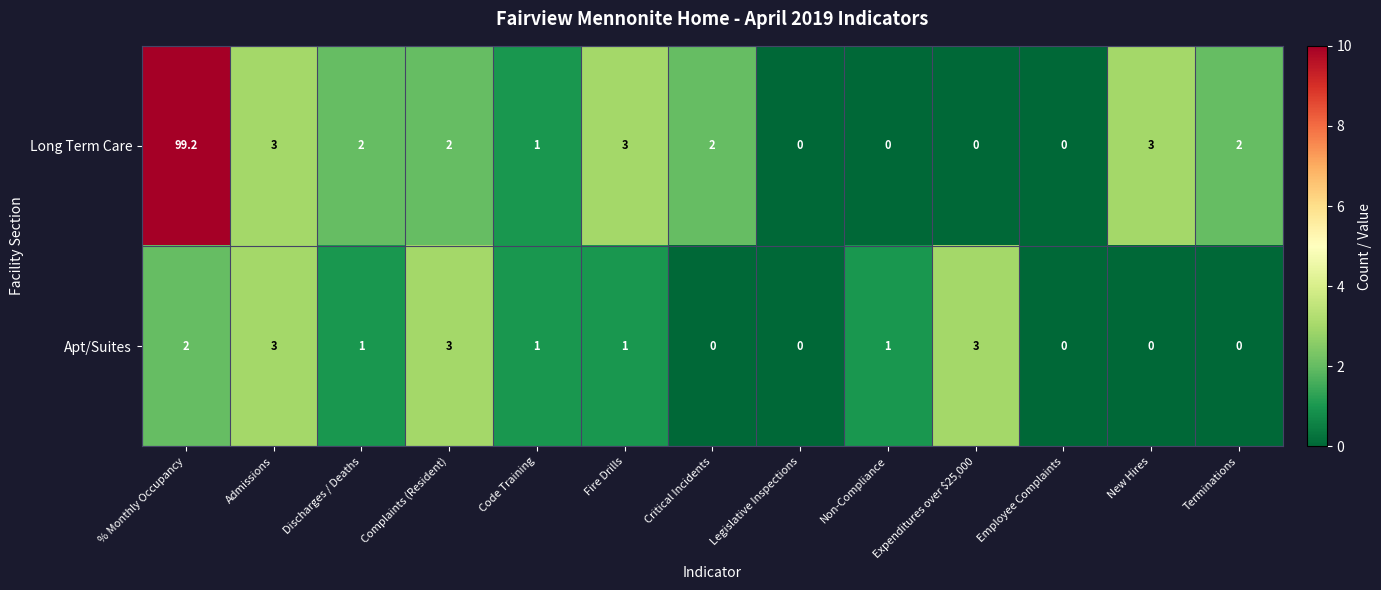

Which series changed the most between Discharges / Deaths and Employee Complaints?

Long Term Care